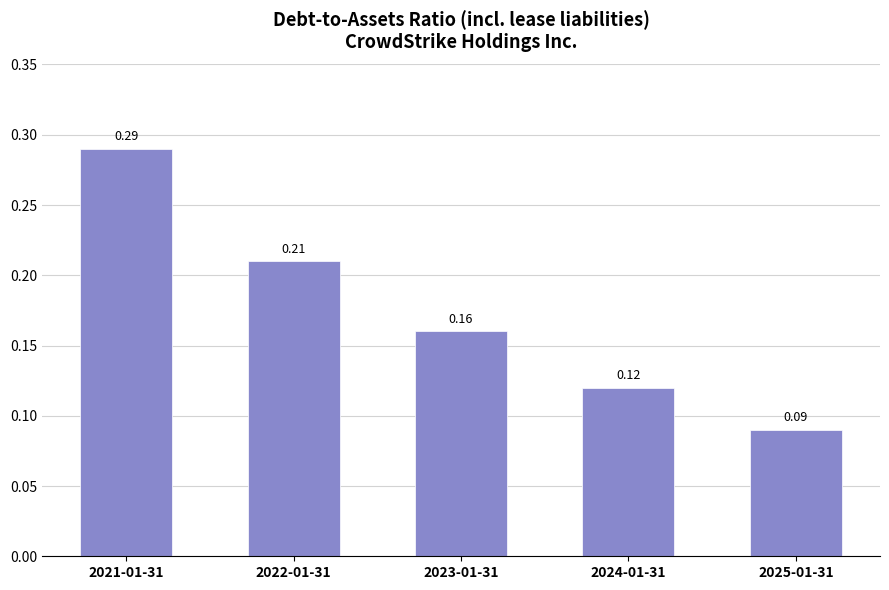

Does the chart contain any negative values?

No